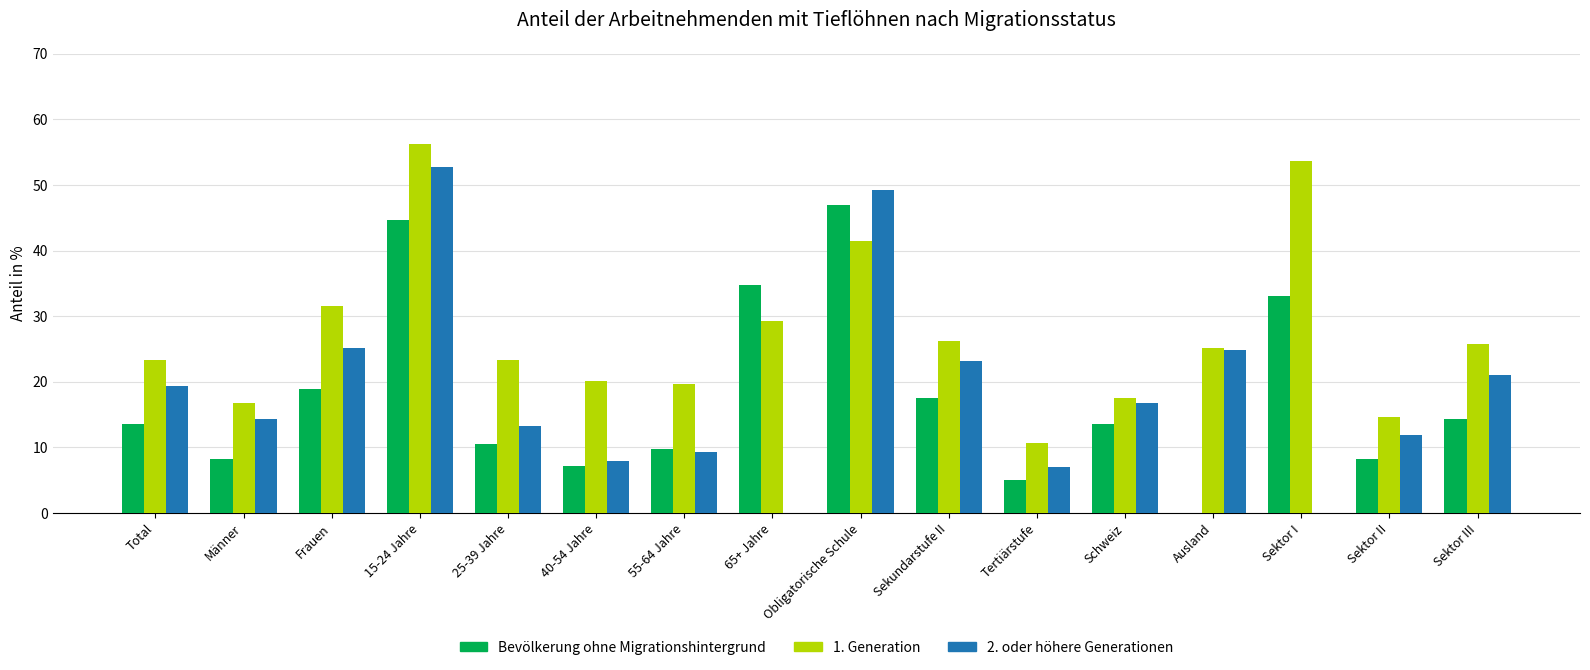

Rank the series by their maximum value, from highest to lowest.

1. Generation, 2. oder höhere Generationen, Bevölkerung ohne Migrationshintergrund